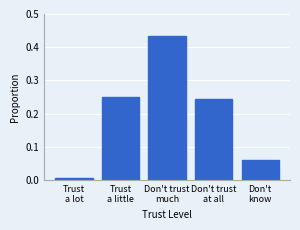

How many distinct data groups are displayed?

1